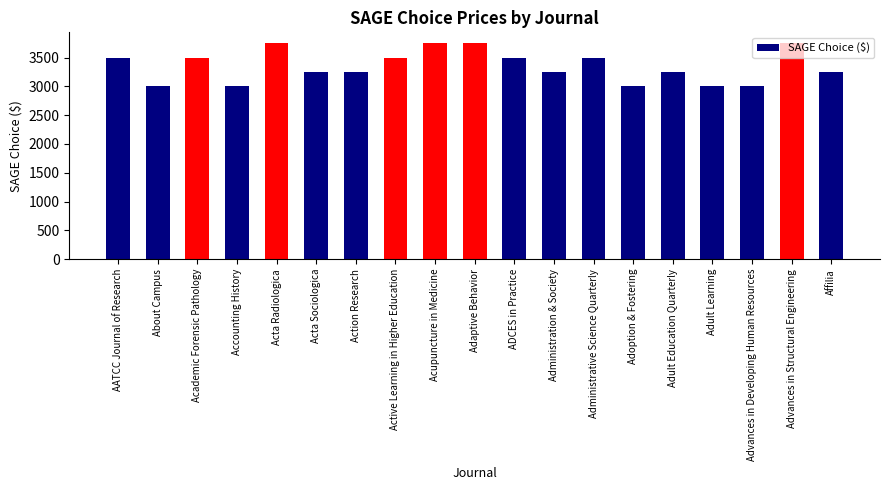

What is the maximum value shown in the chart?

3750